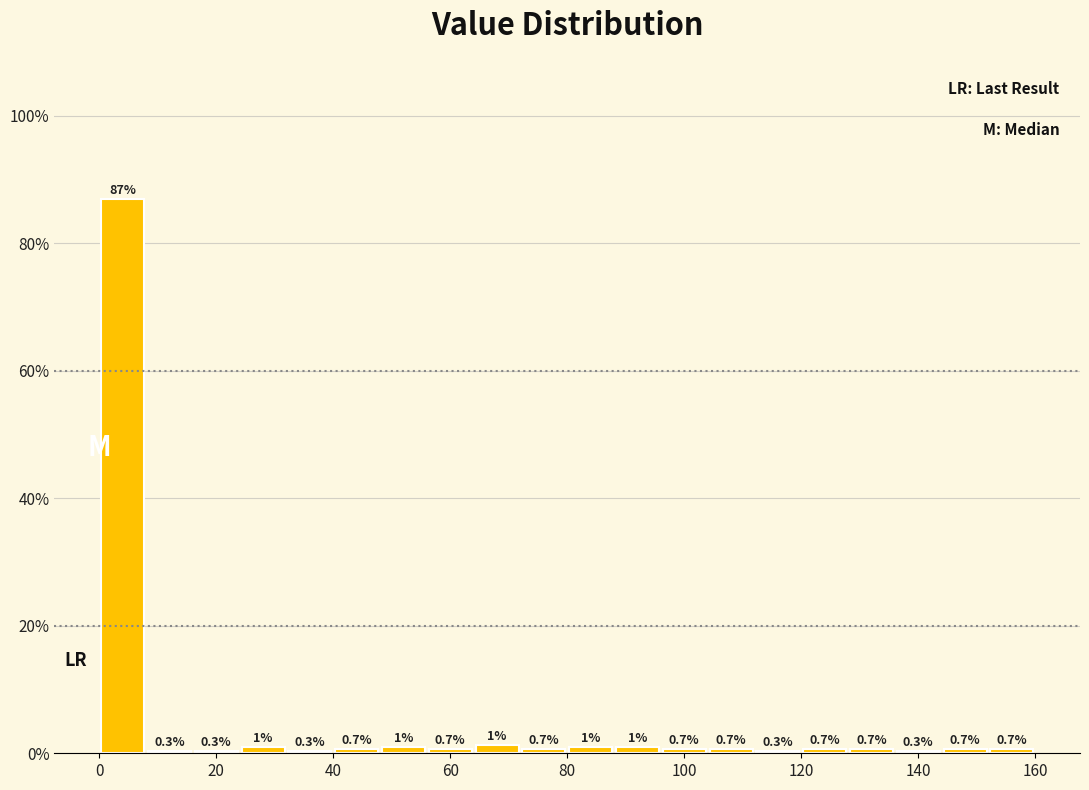

Which range on the x-axis has the tallest bar?

0 to 8